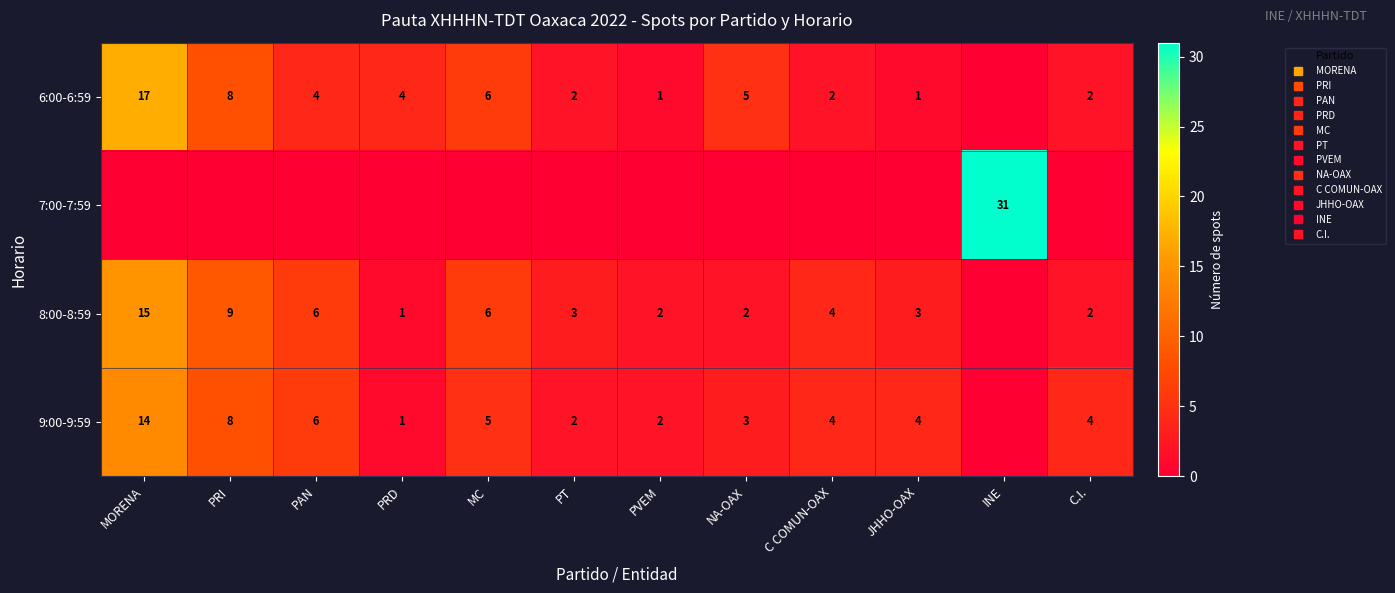

How many values in 6:00-6:59 are above zero?

11